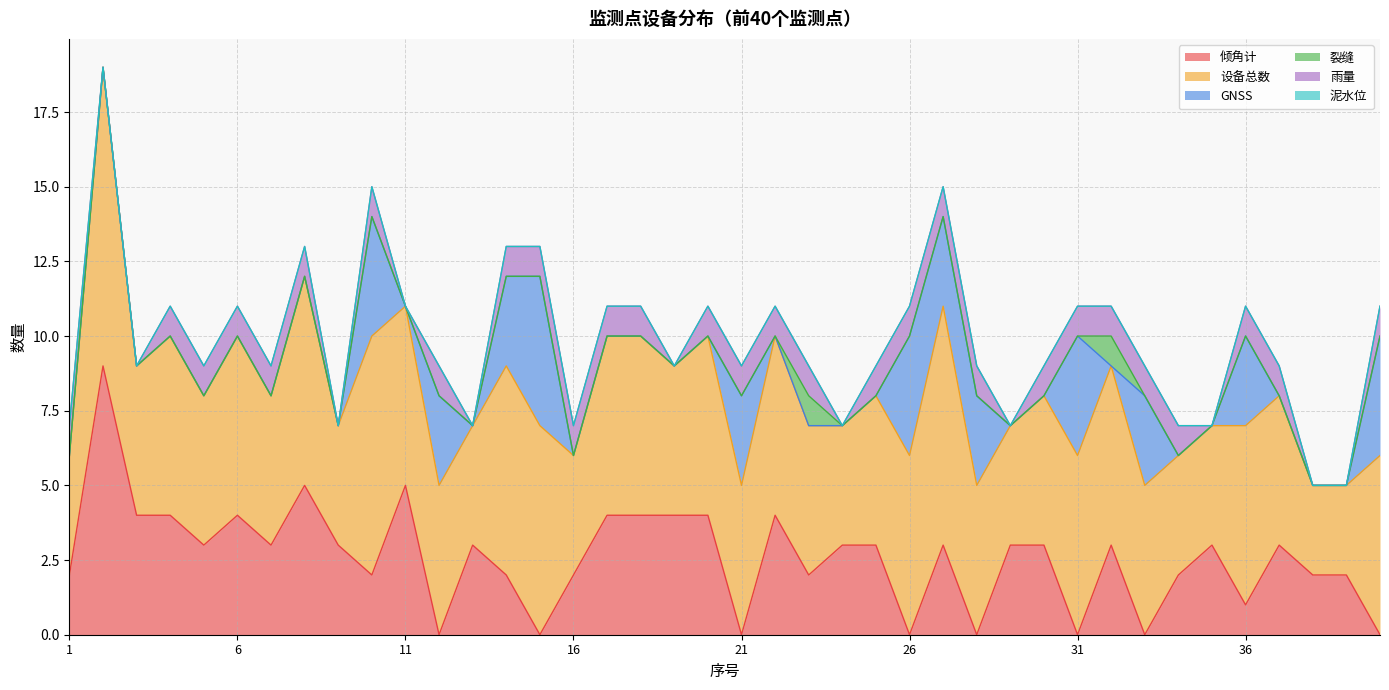

How many data points does each series have?

40